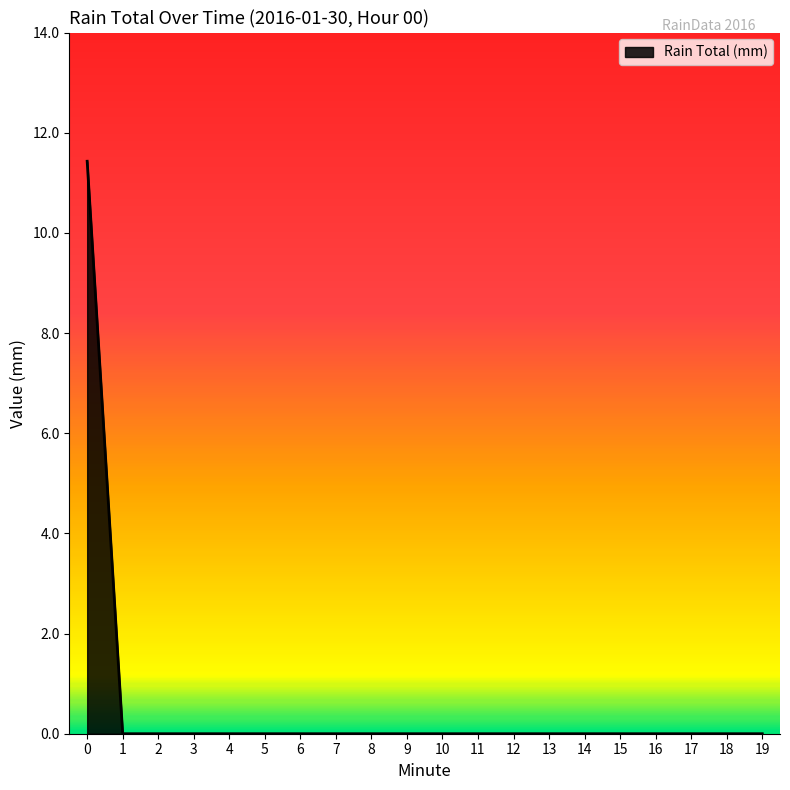

Reading left to right, what are all the values shown in this chart?

11.4	0.0	0.0	0.0	0.0	0.0	0.0	0.0	0.0	0.0	0.0	0.0	0.0	0.0	0.0	0.0	0.0	0.0	0.0	0.0